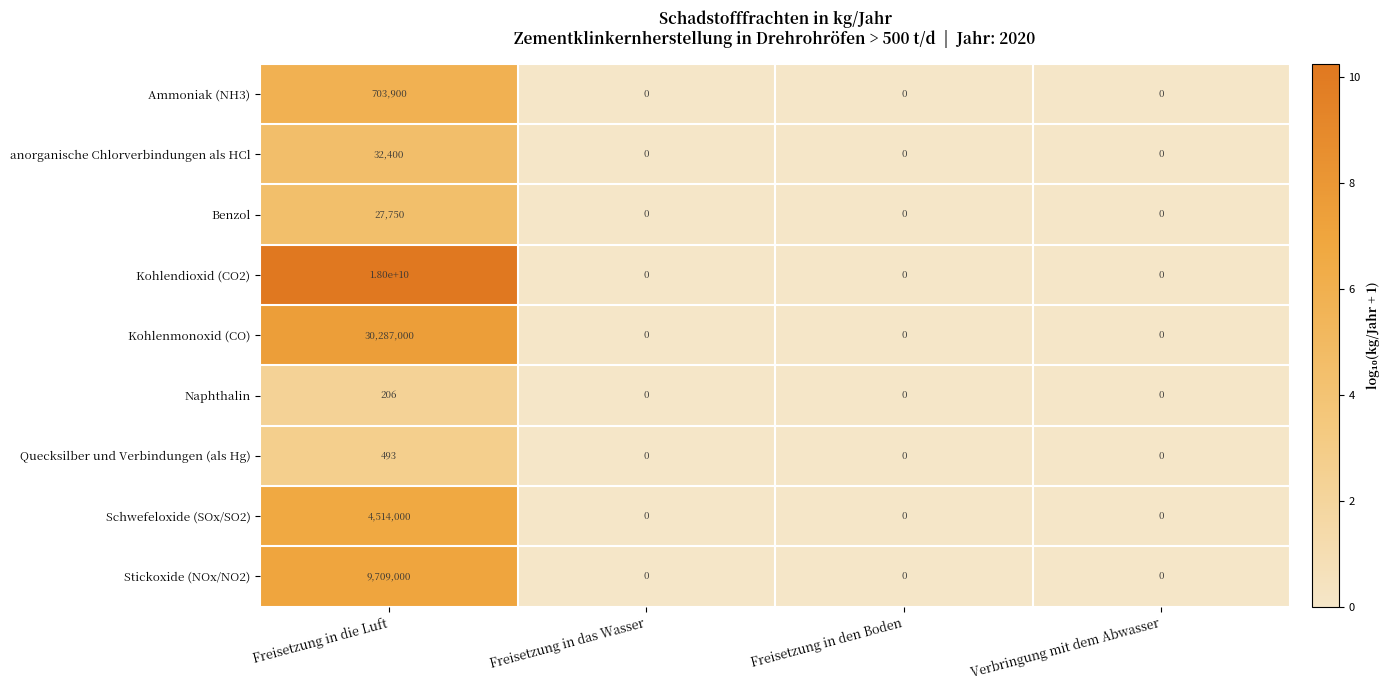

Rank the series by their maximum value, from lowest to highest.

Naphthalin, Quecksilber und Verbindungen (als Hg), Benzol, anorganische Chlorverbindungen als HCl, Ammoniak (NH3), Schwefeloxide (SOx/SO2), Stickoxide (NOx/NO2), Kohlenmonoxid (CO), Kohlendioxid (CO2)